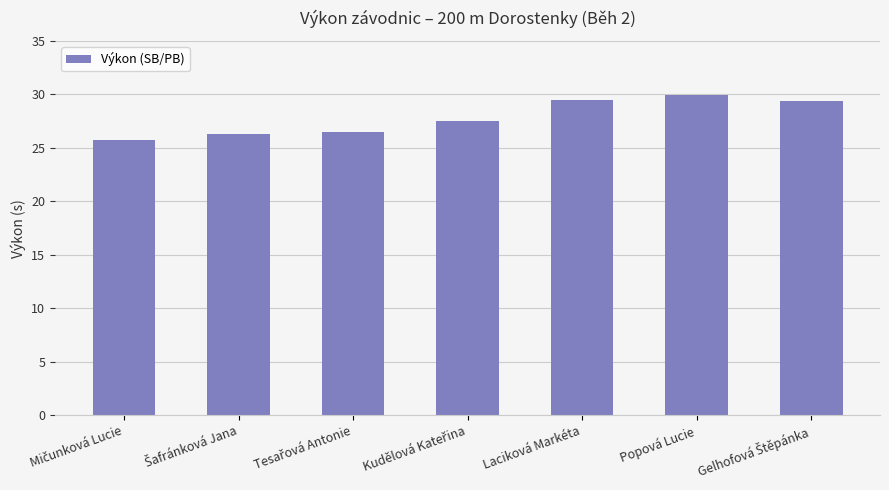

What is the value of the 6th bar from the left?

30.0